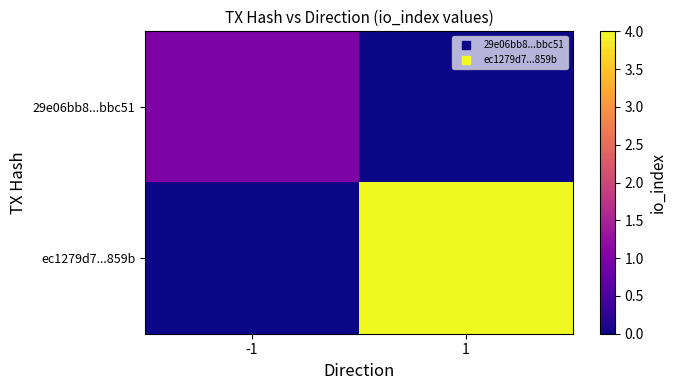

Which series has the largest range (max minus min)?

ec1279d7...859b